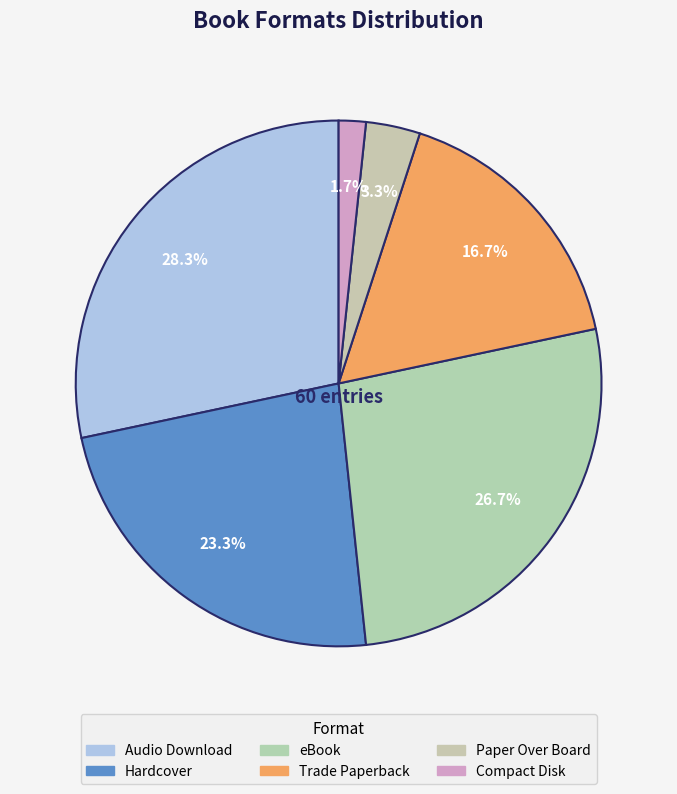

How many slices are in this pie chart?

6